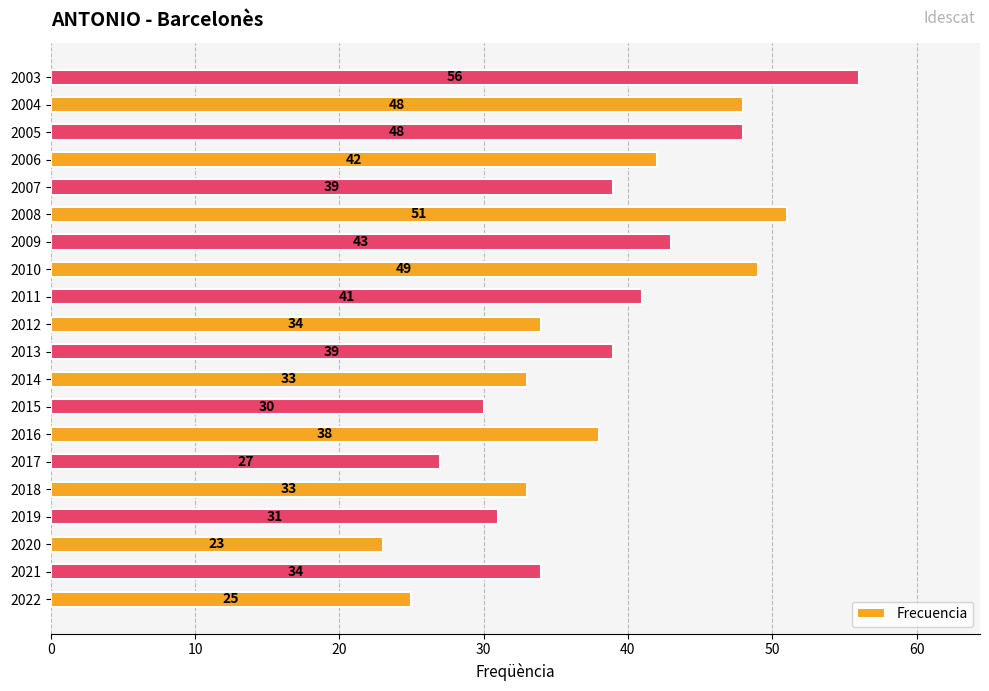

How many data points are less than 39?

10